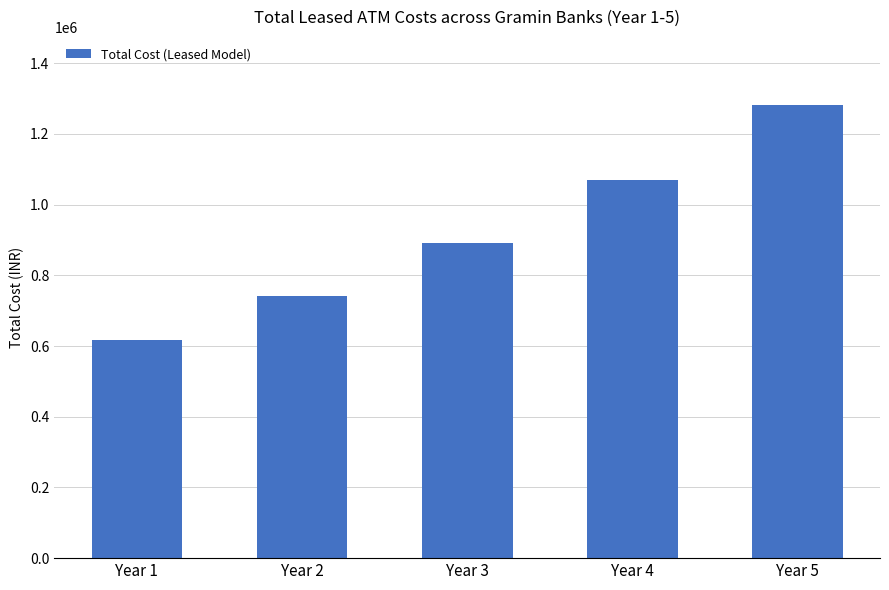

Where is the data nearest to the value 950323?

Year 3